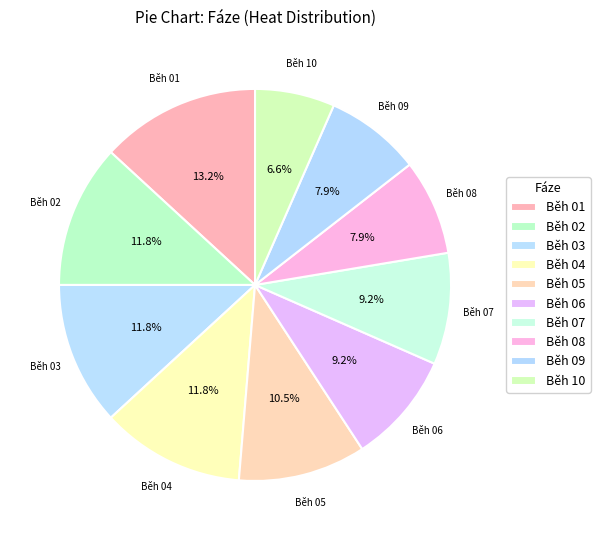

Is it true that Běh 10 is 7% of the pie?

True